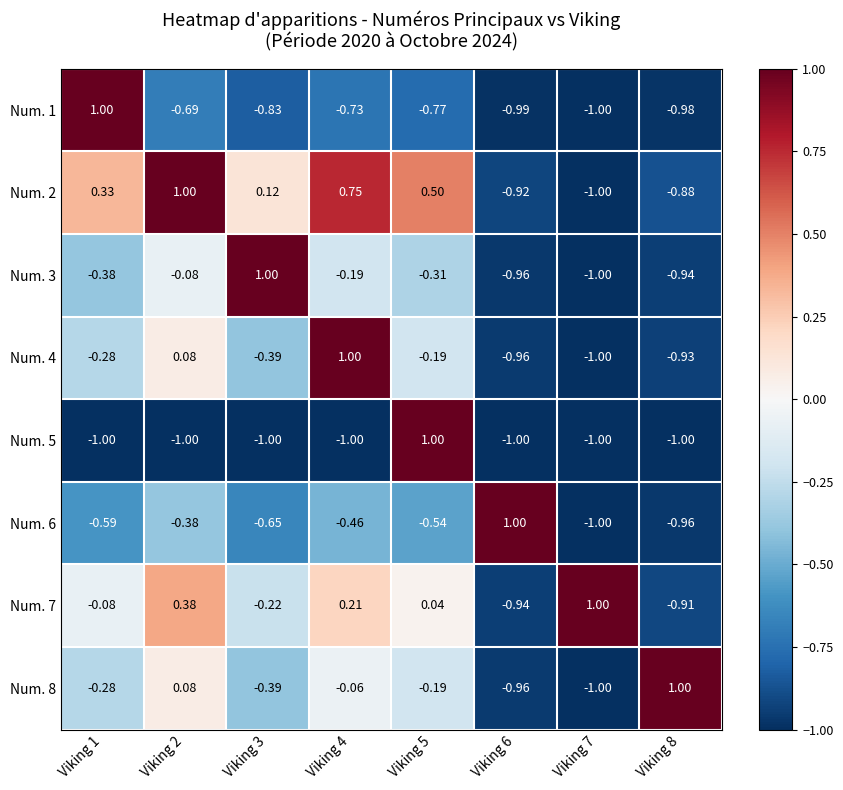

How many series are shown in this chart?

8